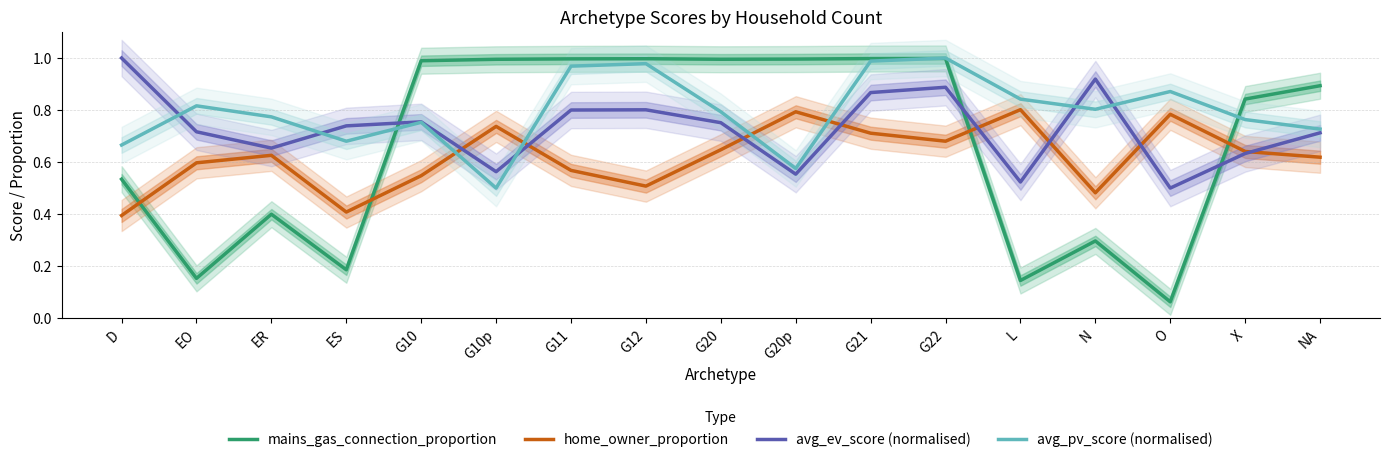

What is the maximum value shown in the chart?

1.0